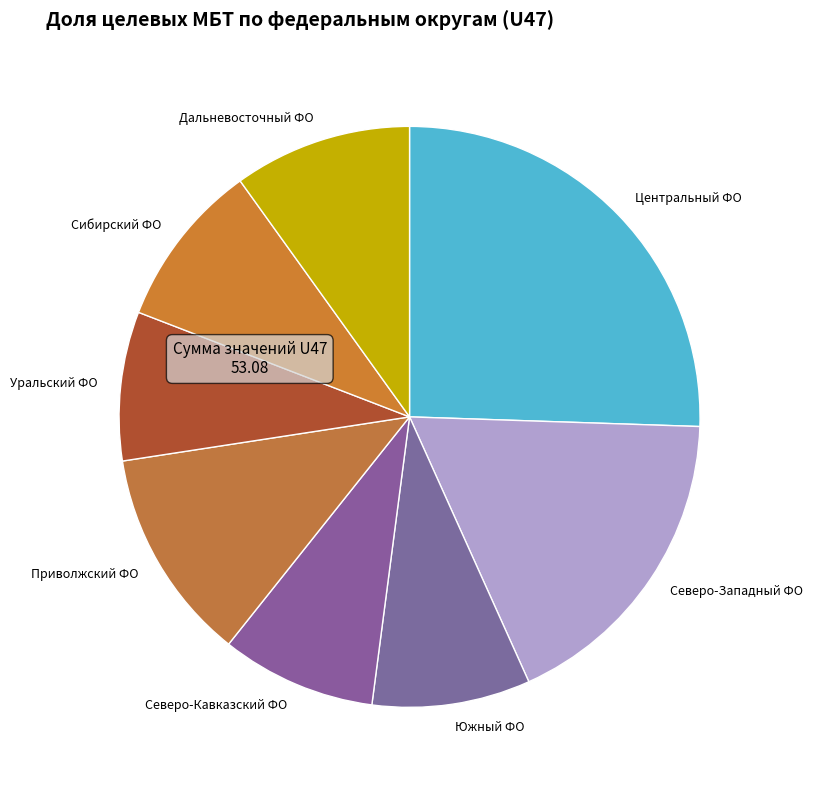

How many slices are in this pie chart?

8